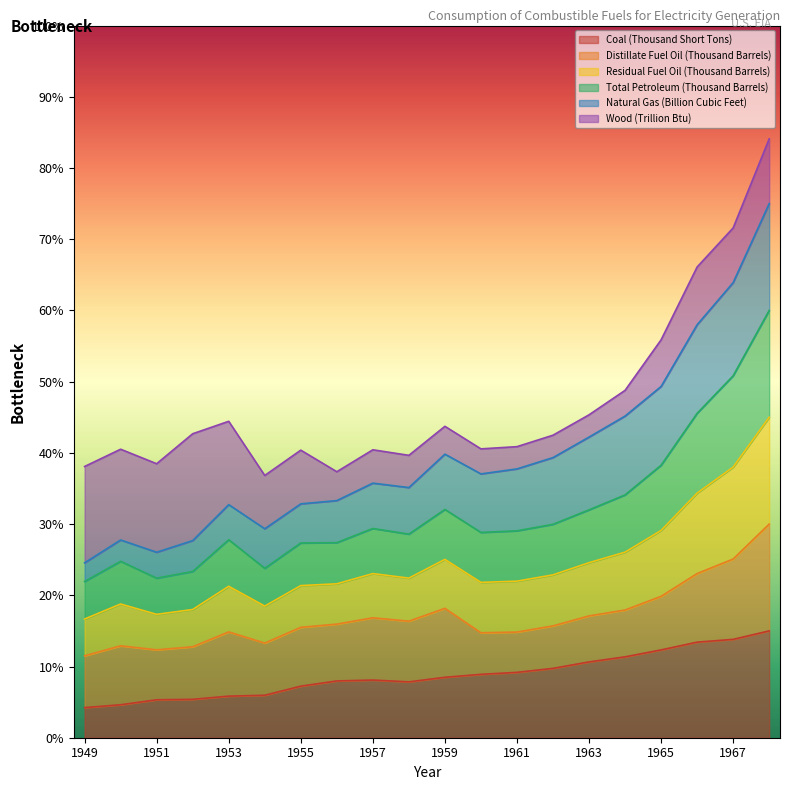

What is the highest value of the Coal (Thousand Short Tons) series?

15.0